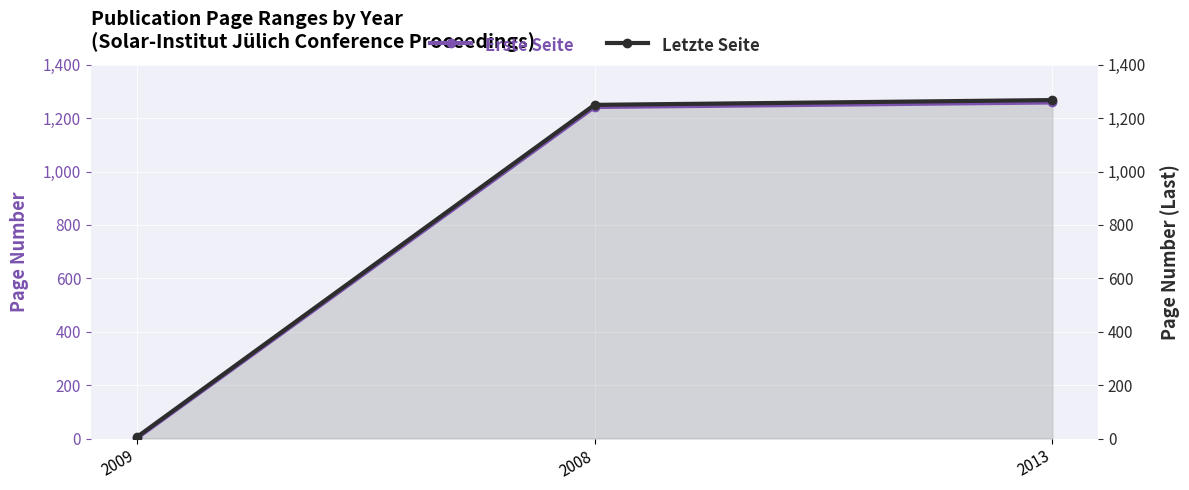

What is the greatest value displayed?

1268